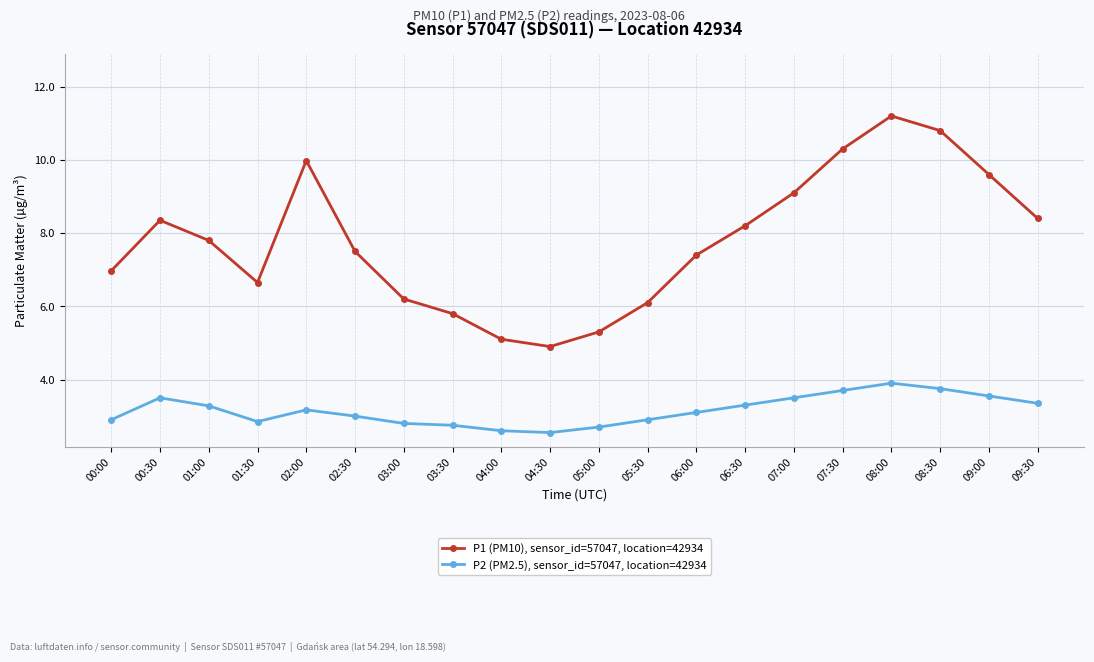

At 01:00, list the series in order from smallest to largest.

P2 (PM2.5), sensor_id=57047, location=42934, P1 (PM10), sensor_id=57047, location=42934